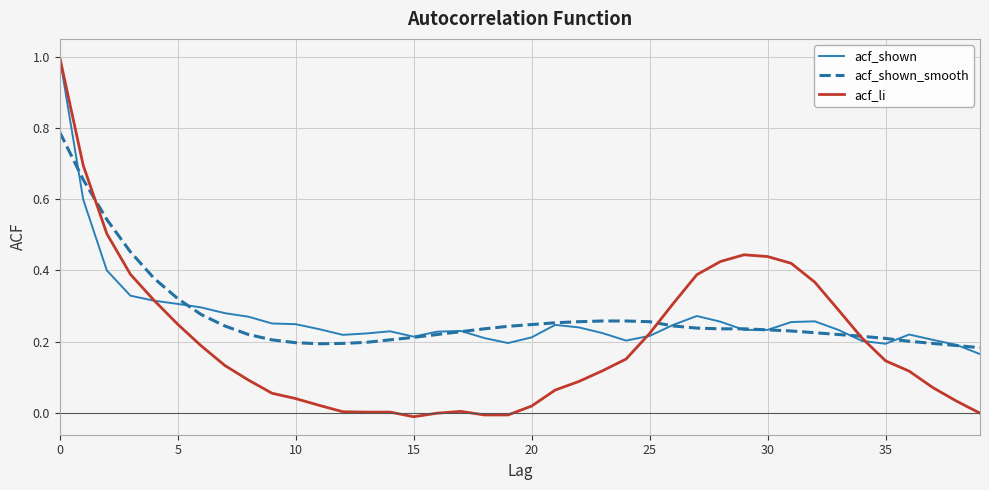

Which series has the largest range (max minus min)?

acf_li